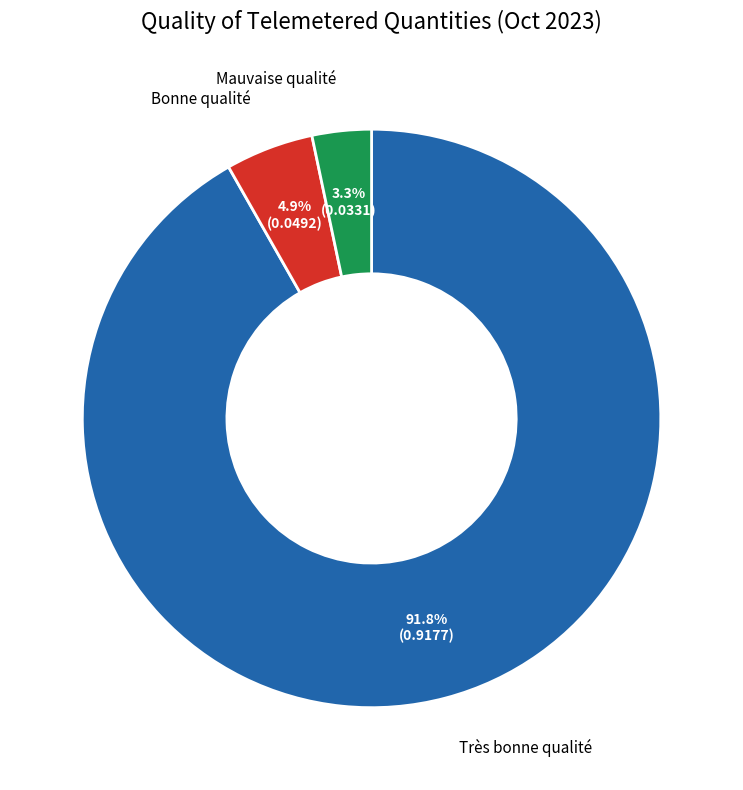

What is the majority slice?

Très bonne qualité